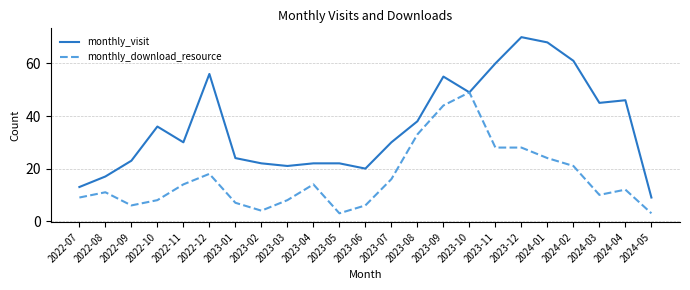

Reading left to right, what are all the values shown in this chart?

monthly_visit: 13	17	23	36	30	56	24	22	21	22	22	20	30	38	55	49	60	70	68	61	45	46	9
monthly_download_resource: 9	11	6	8	14	18	7	4	8	14	3	6	16	33	44	49	28	28	24	21	10	12	3